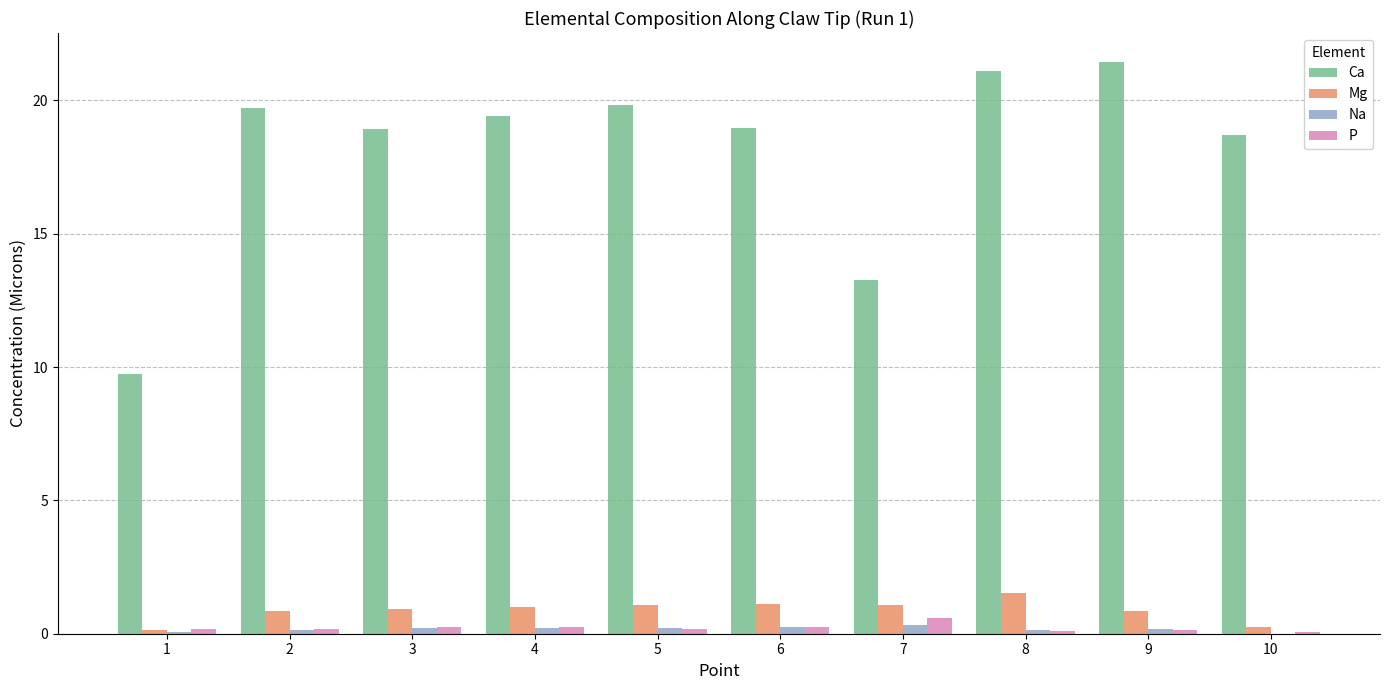

True or false: Mg has a value of 1.5 at 8.

True